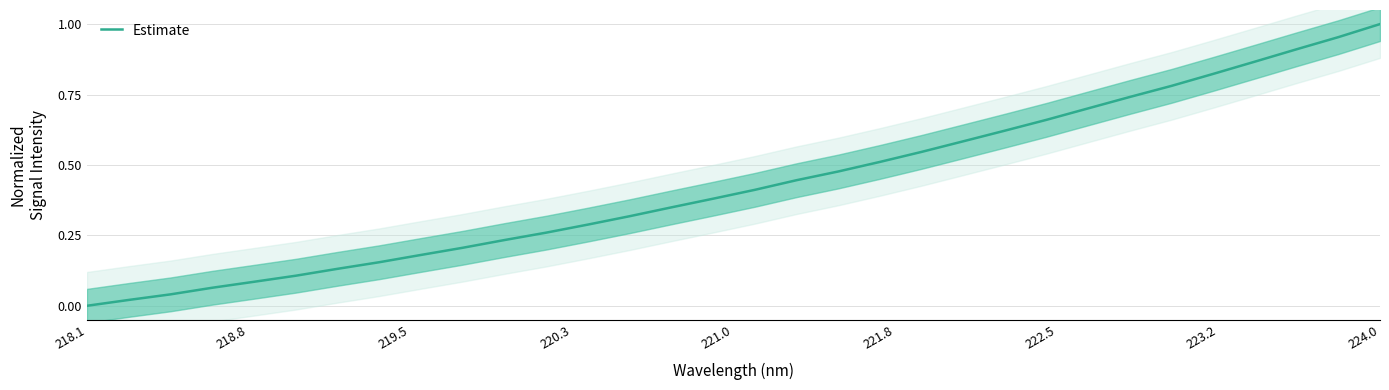

Which category has the highest value in the Estimate series?

224.0